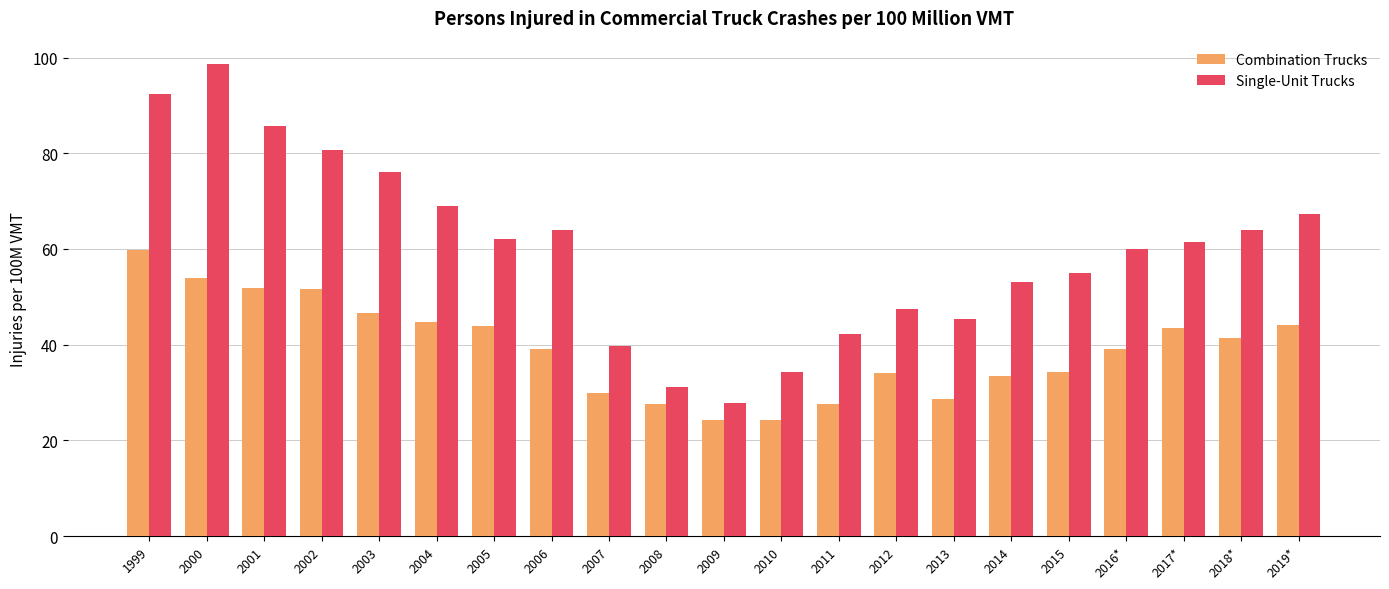

What is the maximum value for Single-Unit Trucks?

98.6